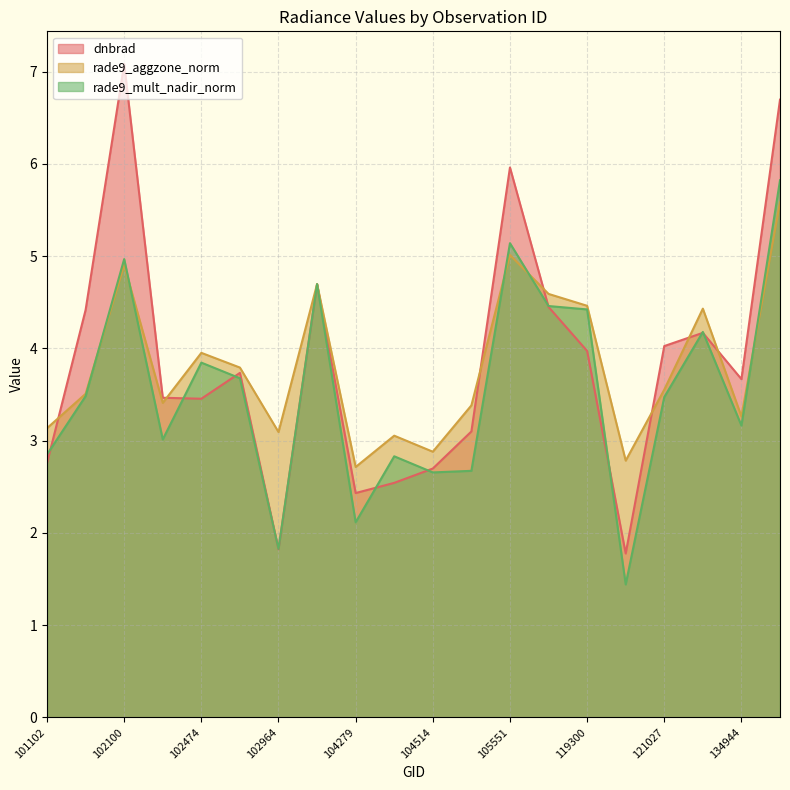

What is the difference between the maximum and second lowest values in the dnbrad series?

5.3